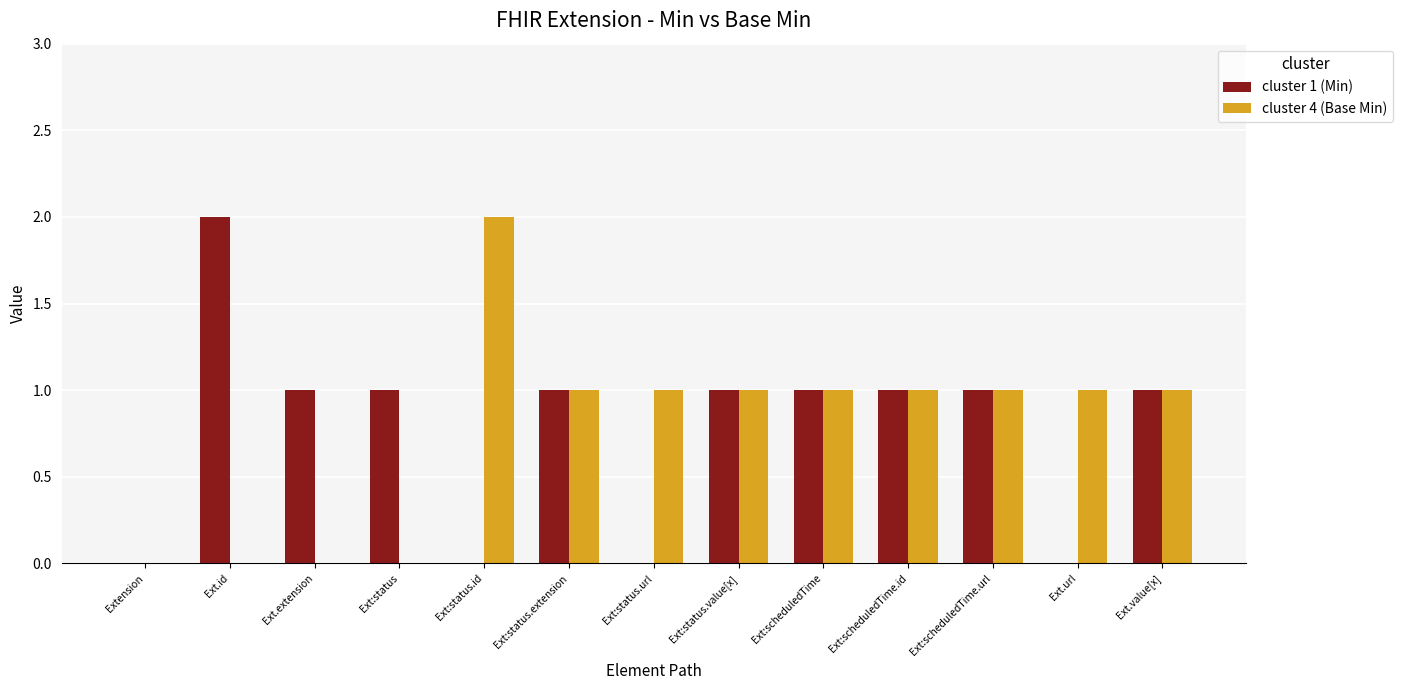

The value of cluster 4 (Base Min) at Ext:scheduledTime.url is 1. True or false?

True